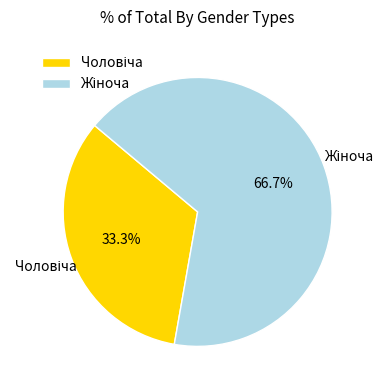

Is there any slice that represents more than half of the pie?

Yes